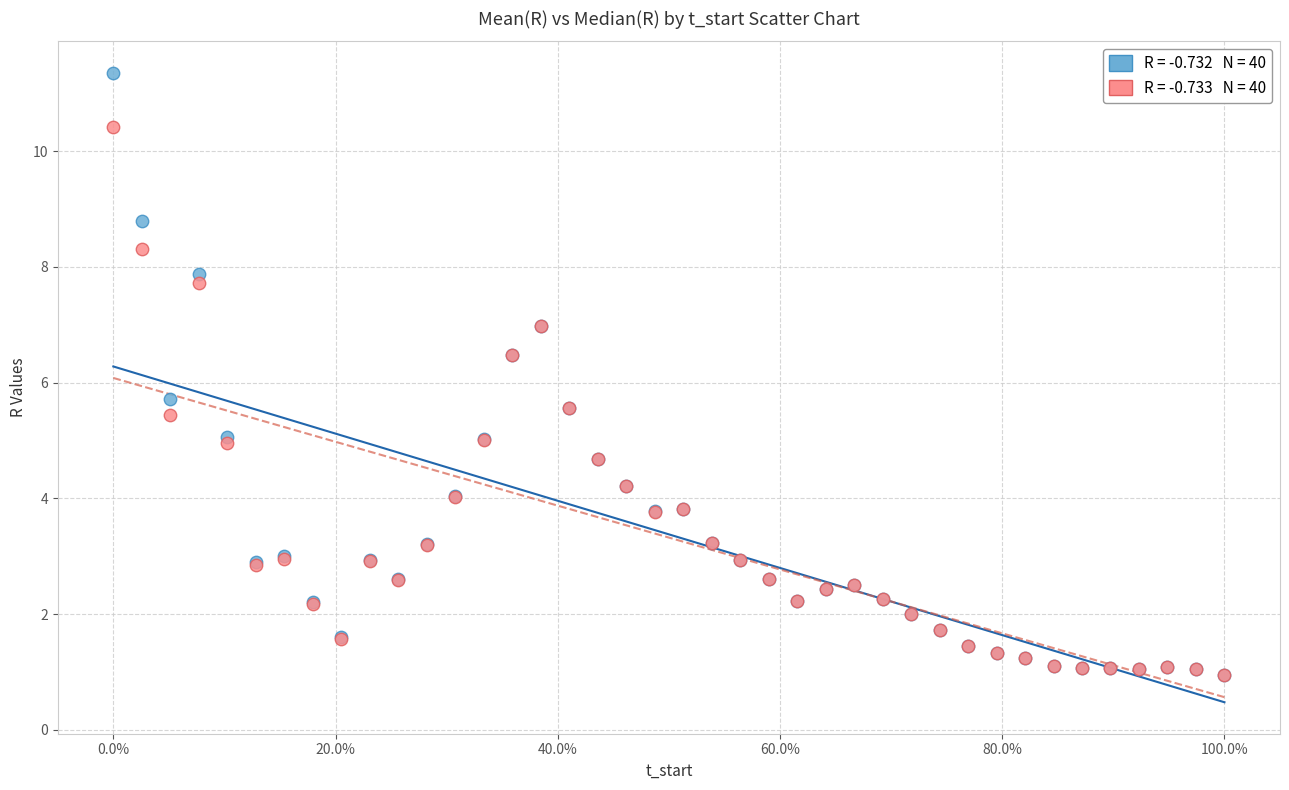

Across all series, what Y value is closest to 6?

5.7